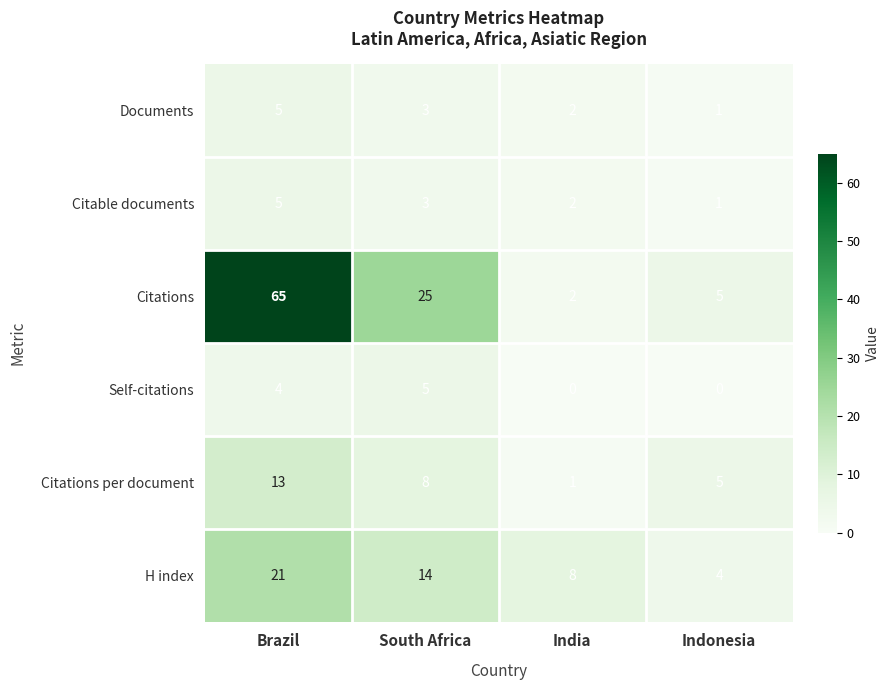

What is the difference between the maximum and minimum values in the H index series?

17